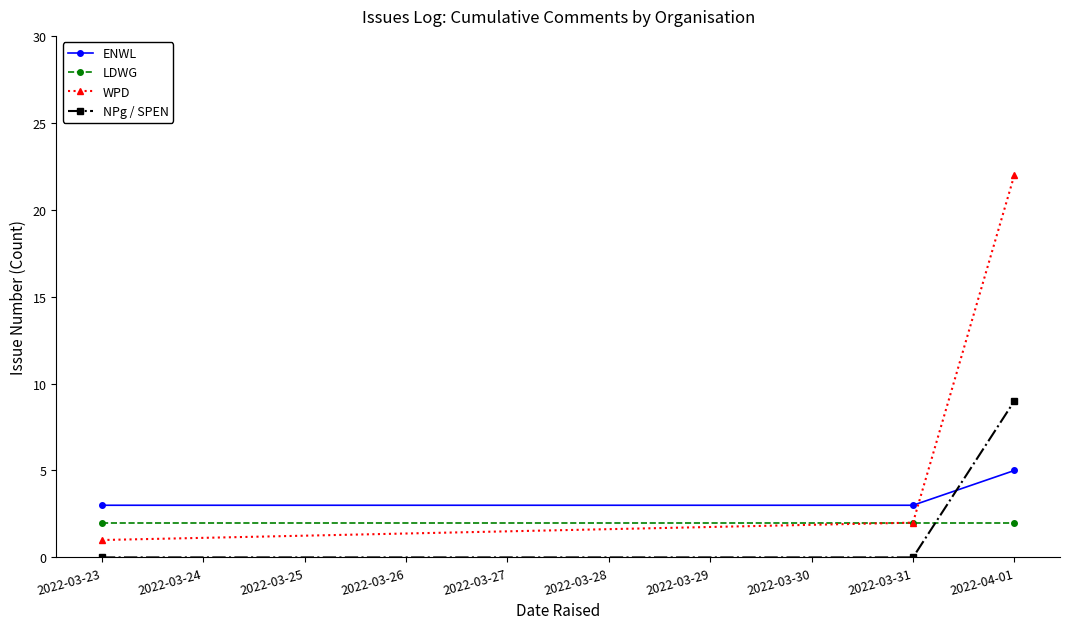

What is the difference between the maximum and minimum values in the NPg / SPEN series?

9